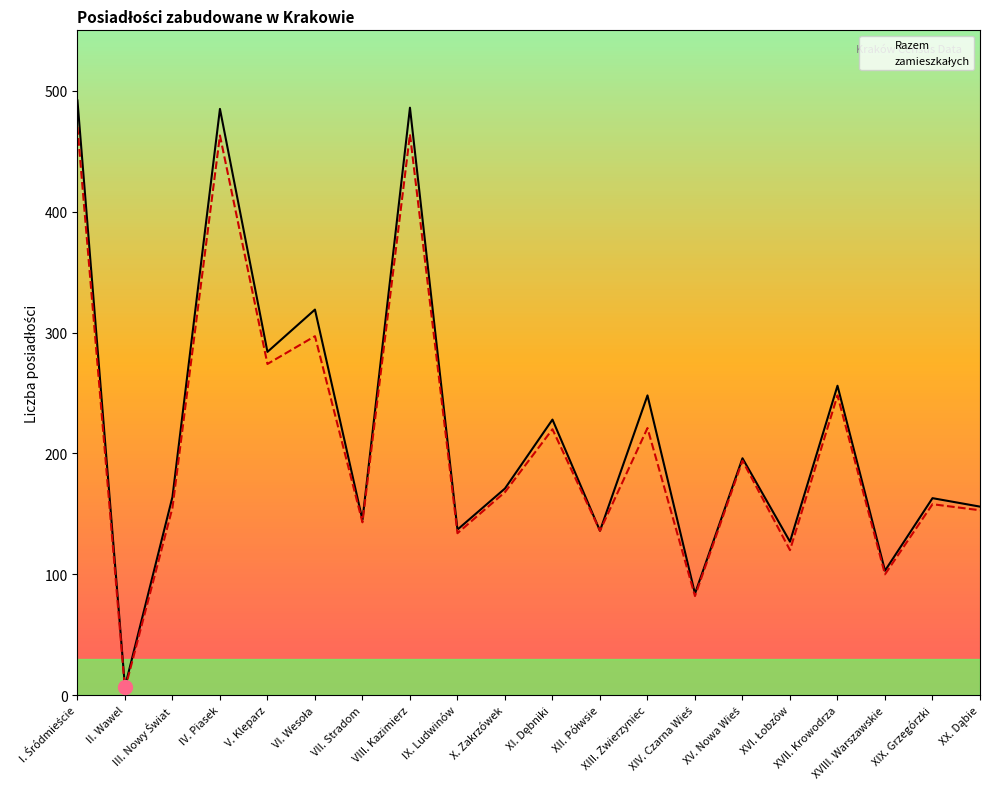

True or false: Razem and zamieszkałych cross at least once.

False